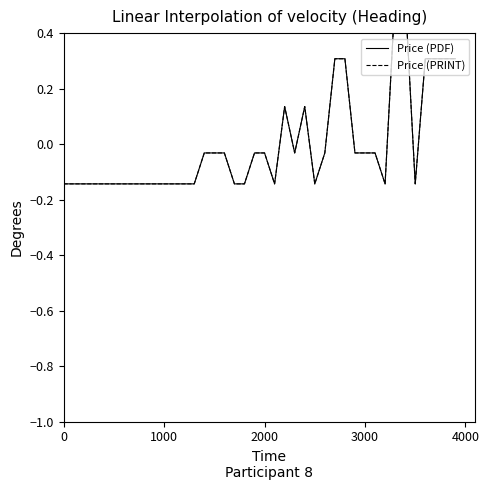

True or false: Price (PDF) has more than 1 interior local peaks.

True